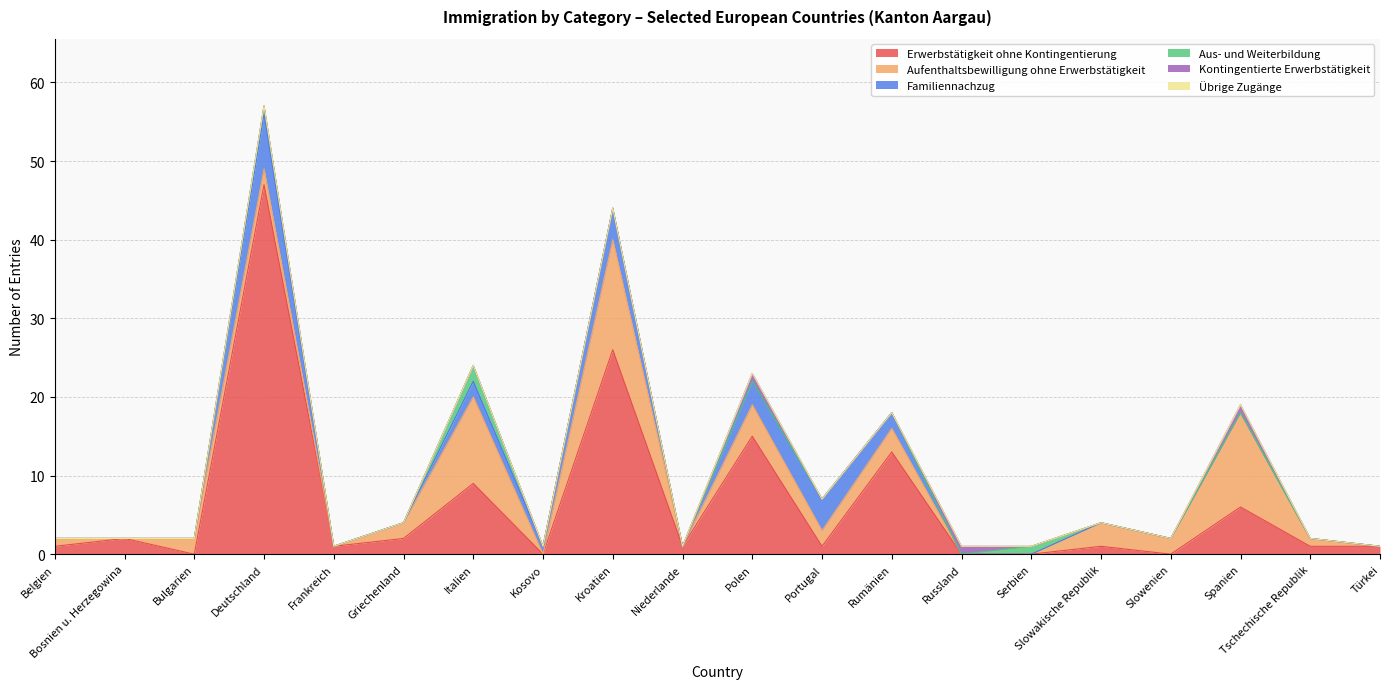

Which series has the largest total across all categories?

Erwerbstätigkeit ohne Kontingentierung